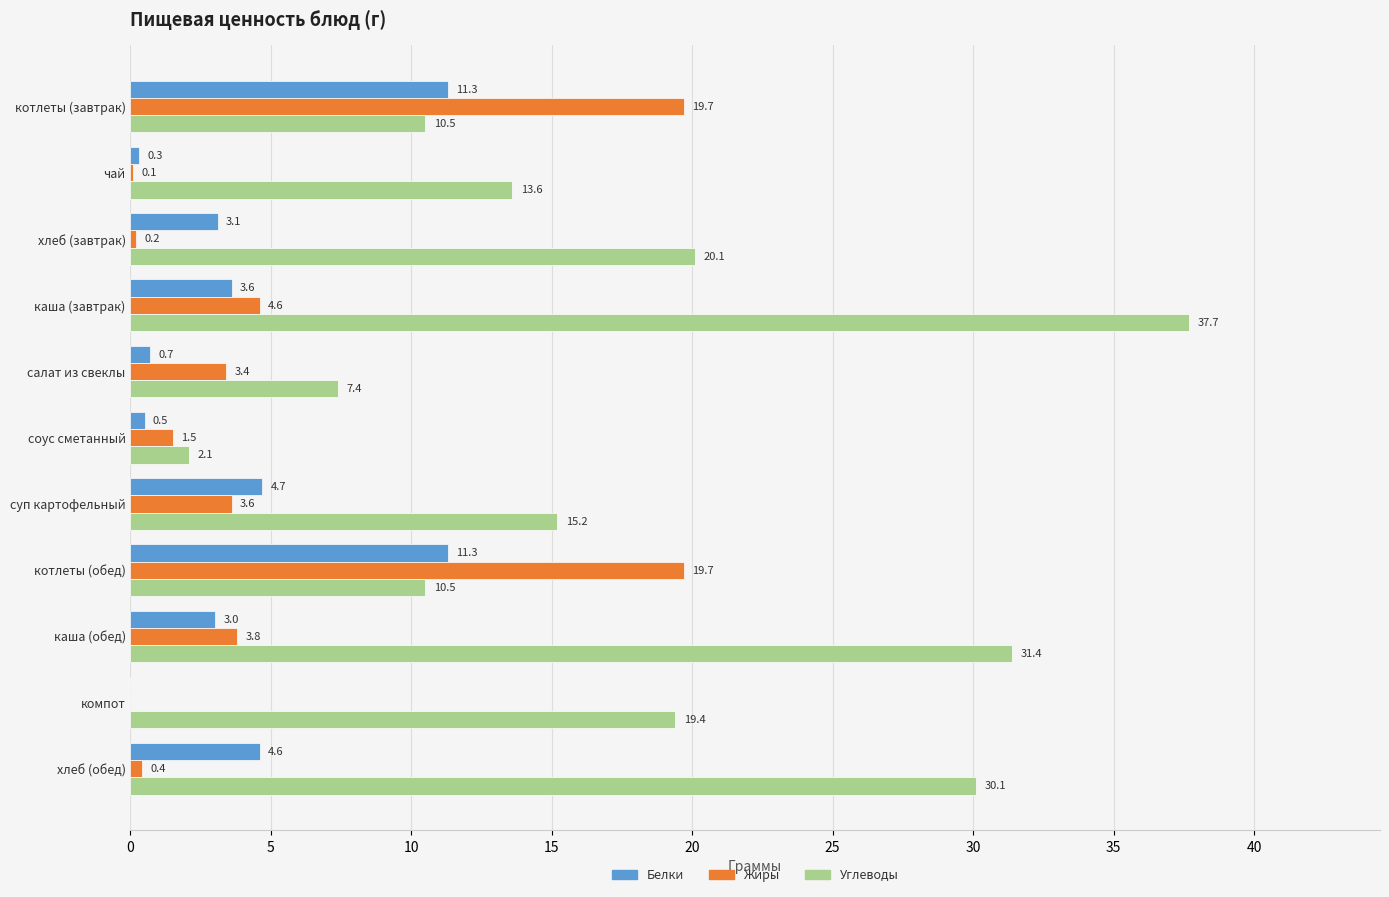

What is the sum of all Жиры values?

57.0